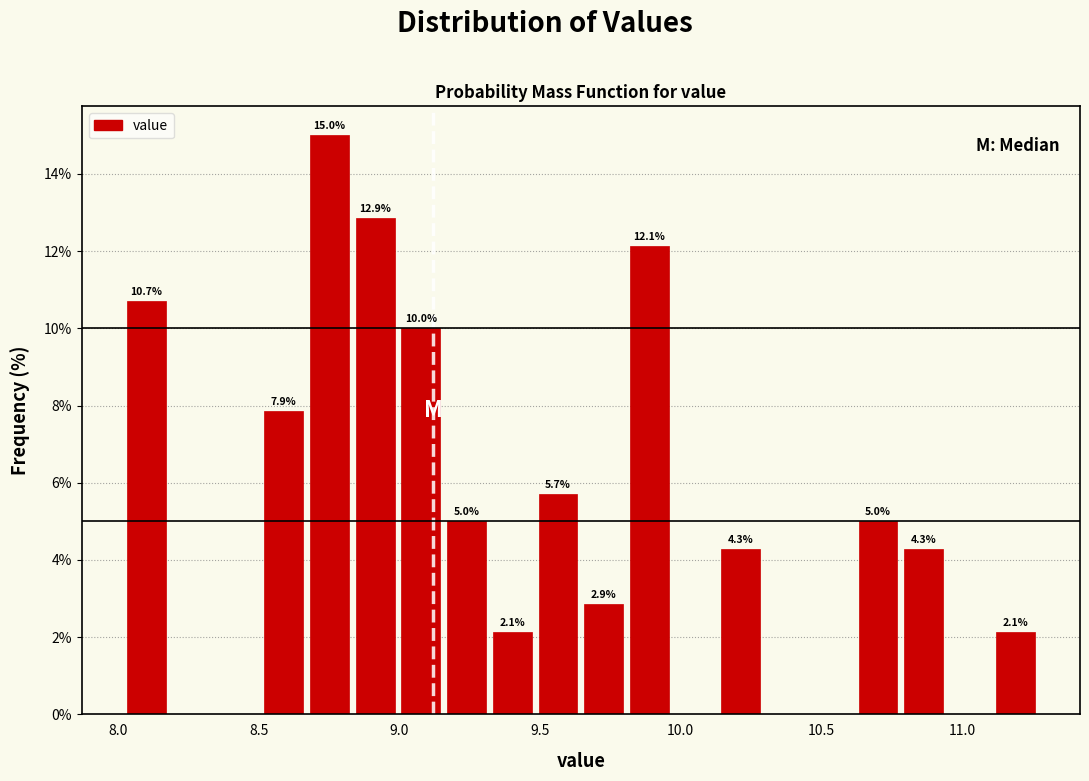

Around what value on the x-axis is the tallest bar? Give the approximate position of its centre, as read against the axis.

8.75